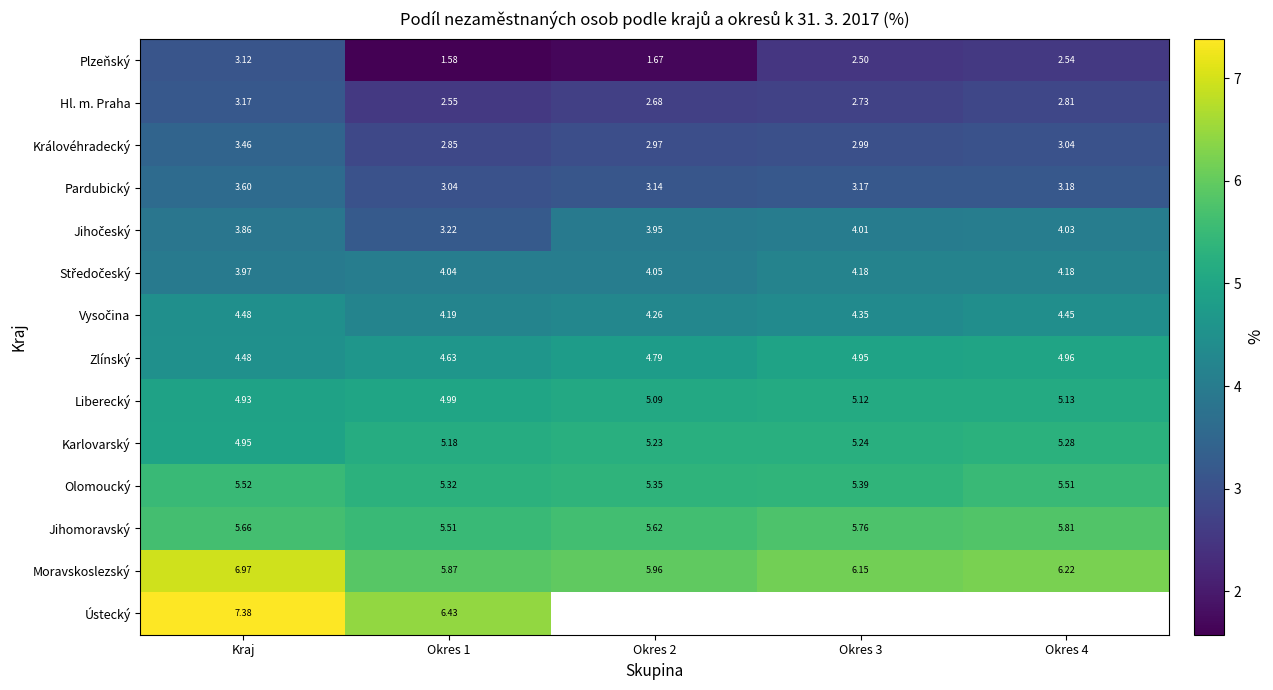

True or false: Královéhradecký has a value of 5.2 at Okres 3.

False